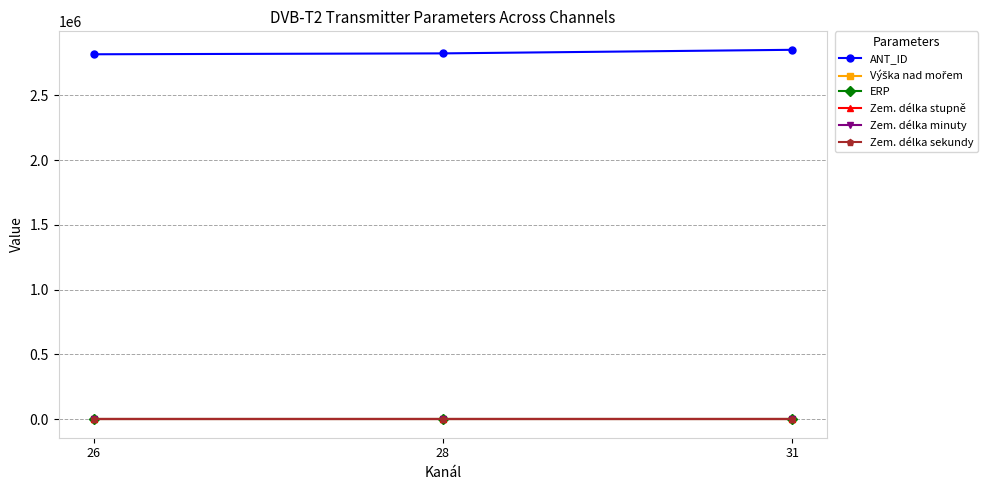

What is the maximum value shown in the chart?

2851280